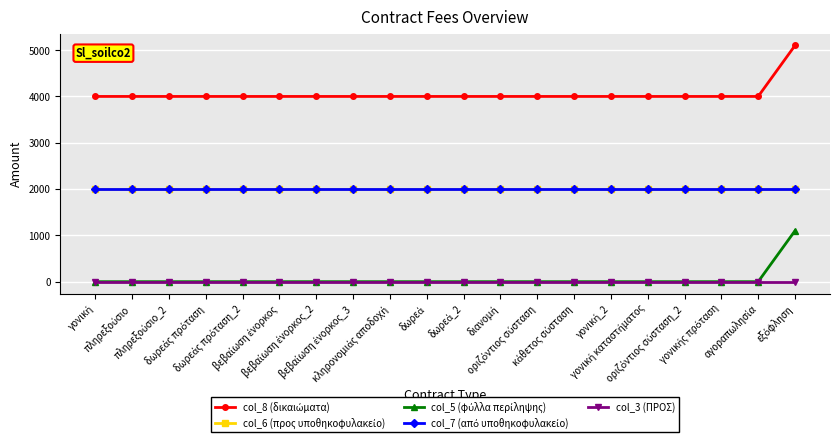

What is the label of the 19th point from the left?

αγοραπωλησία